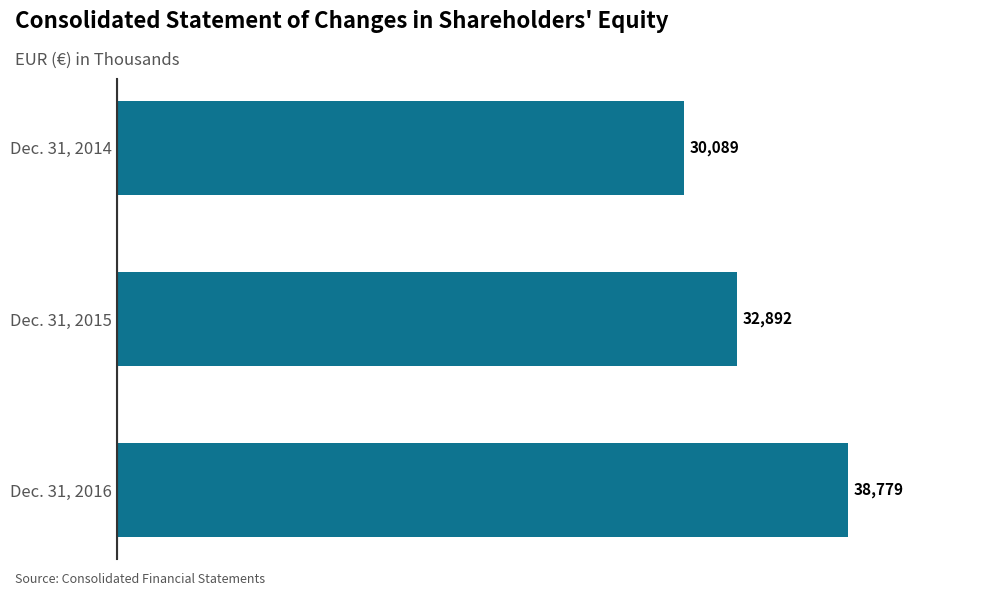

What is the value of the 1st bar from the top?

30089